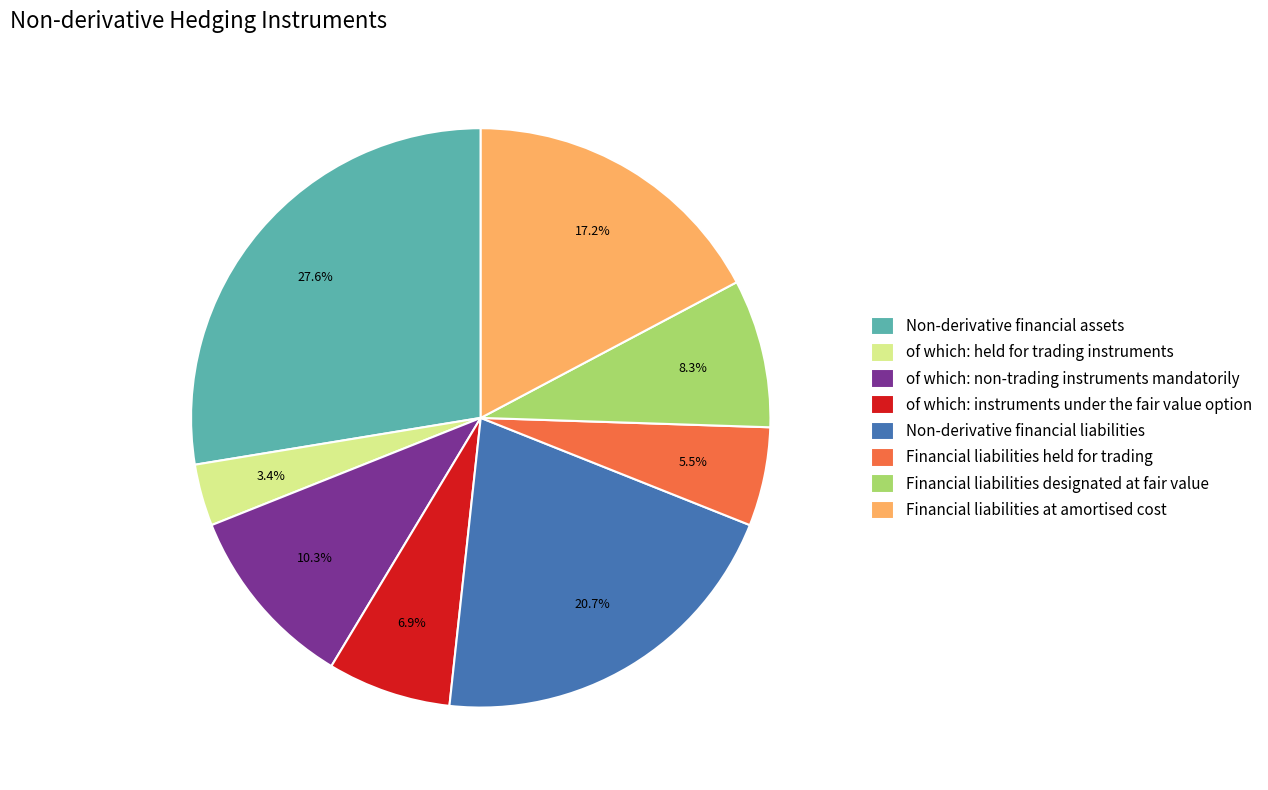

True or false: Financial liabilities designated at fair value accounts for 8% of the total.

True